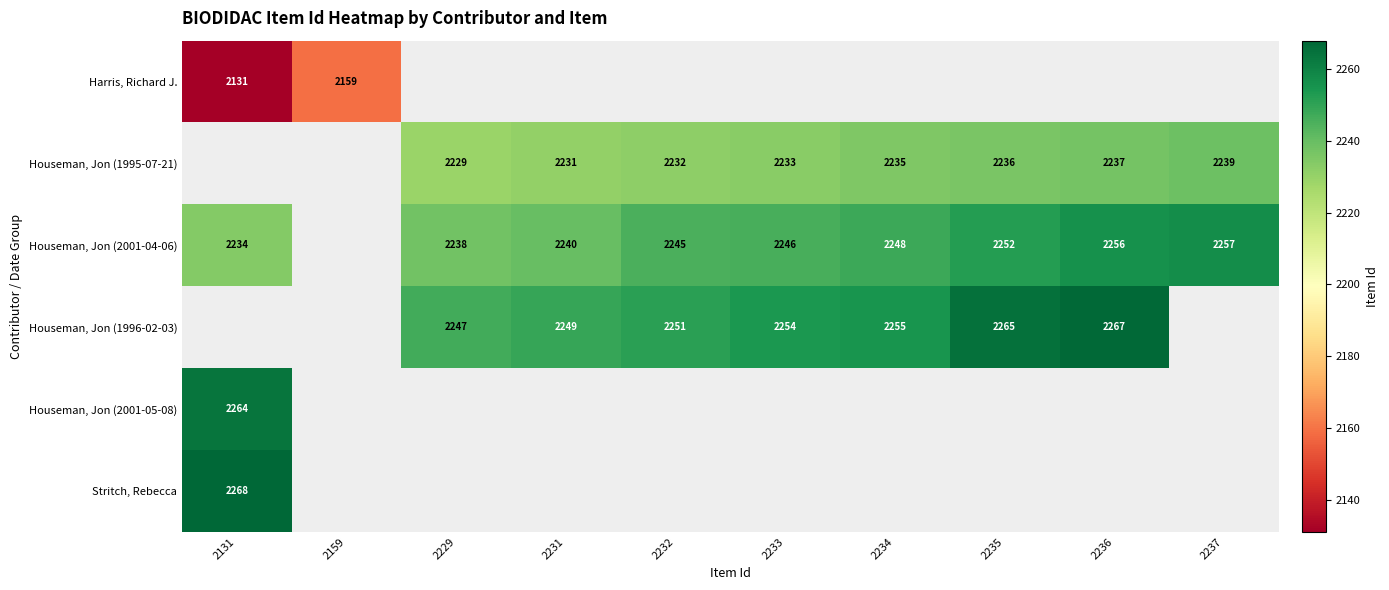

Is it true that Houseman, Jon (1996-02-03) equals 2255 at 2234?

True